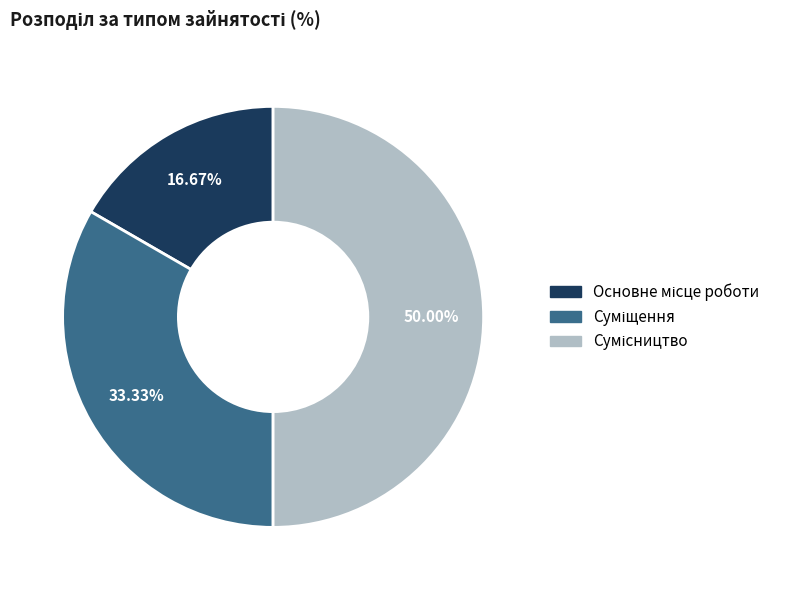

How many slices are in this pie chart?

3